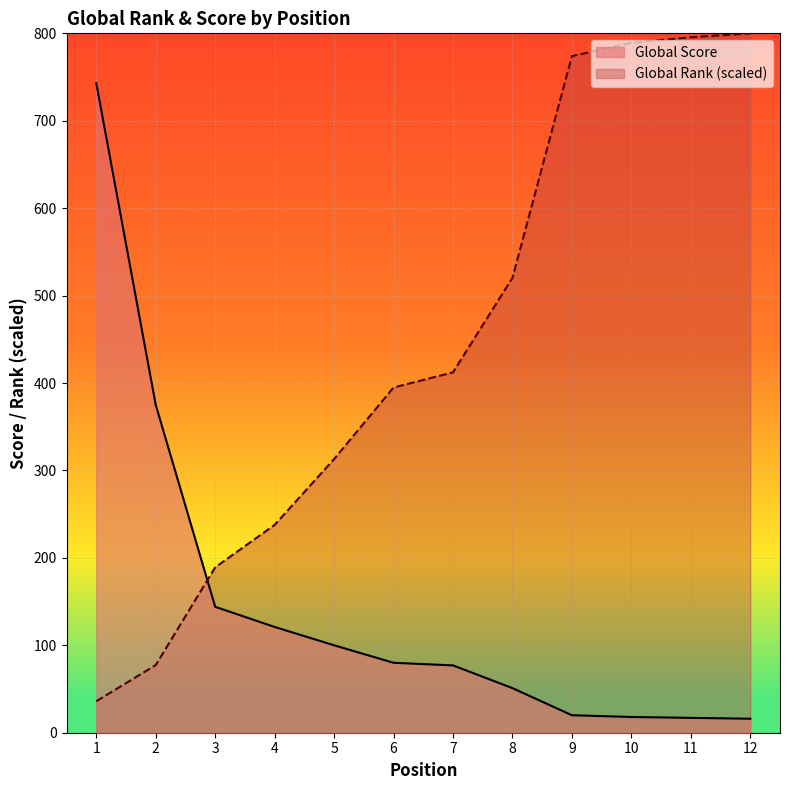

Where does the Global Rank series first go above 412?

7